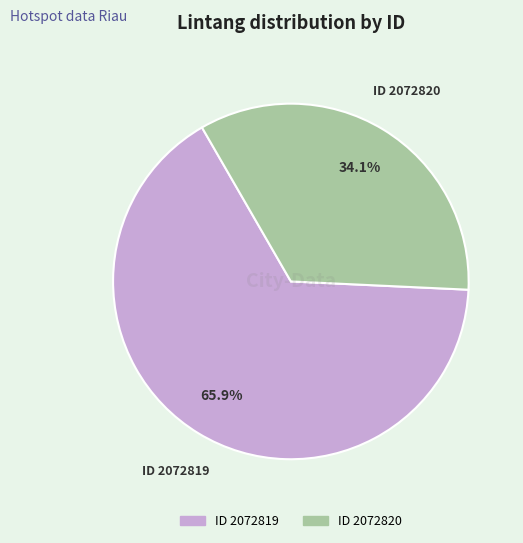

Which slice is the smallest?

ID 2072820